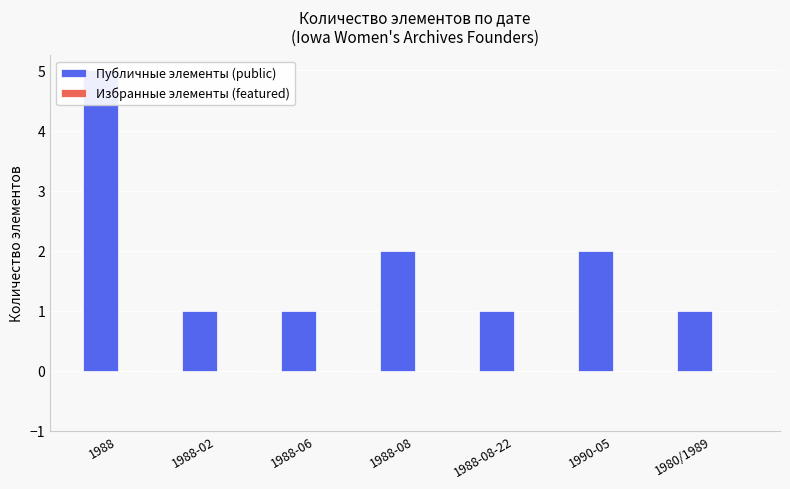

What is the total value across all series at 1988-08?

2